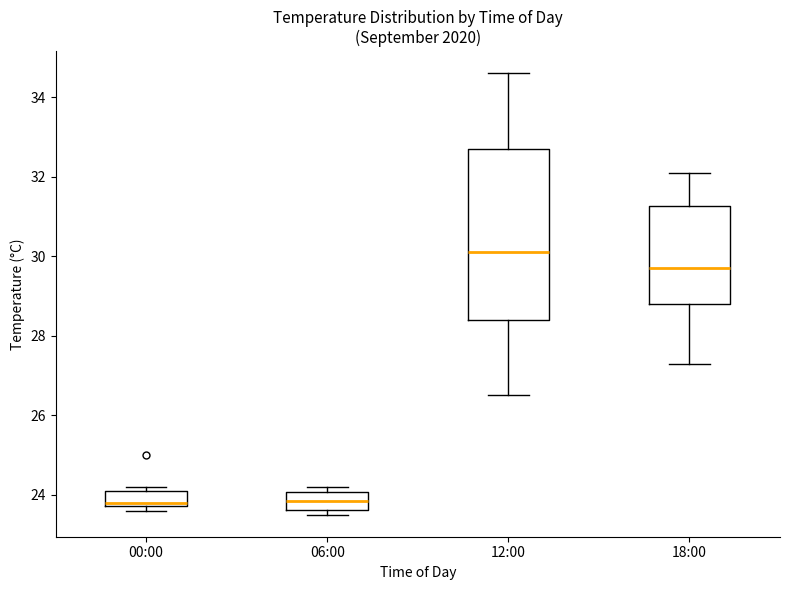

Where does the upper whisker of the box for 18:00 end on the y-axis? The values are not printed on the chart, so give them approximately, as read against the axis.

32.2